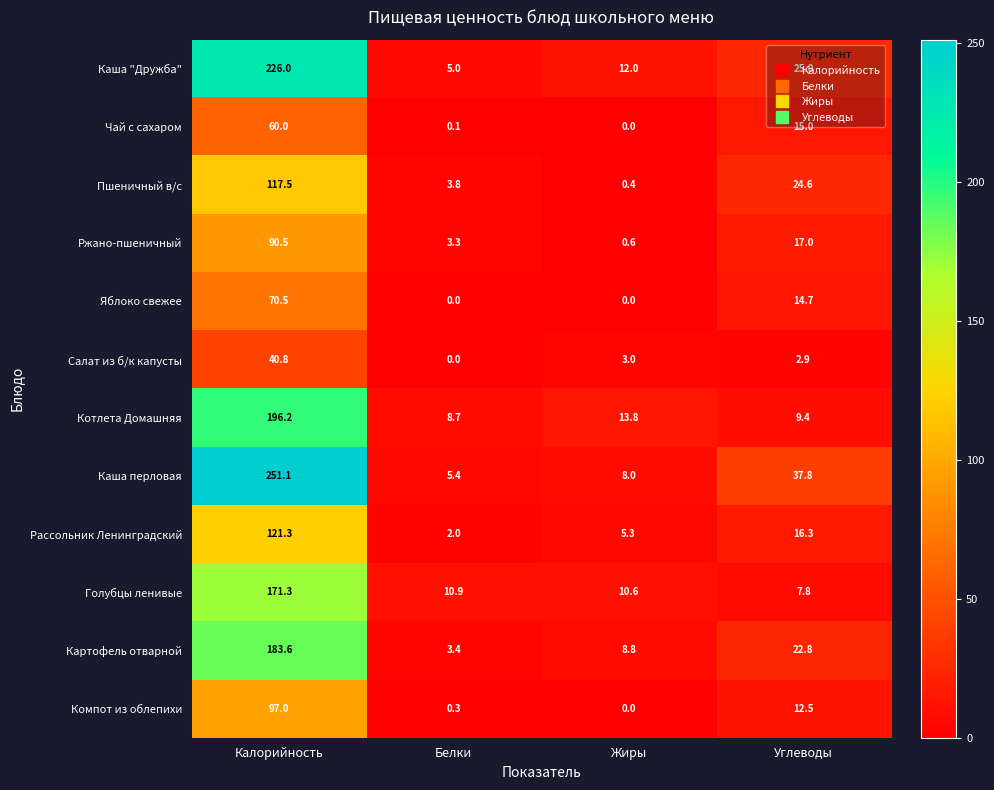

What is the minimum value for Голубцы ленивые?

7.8